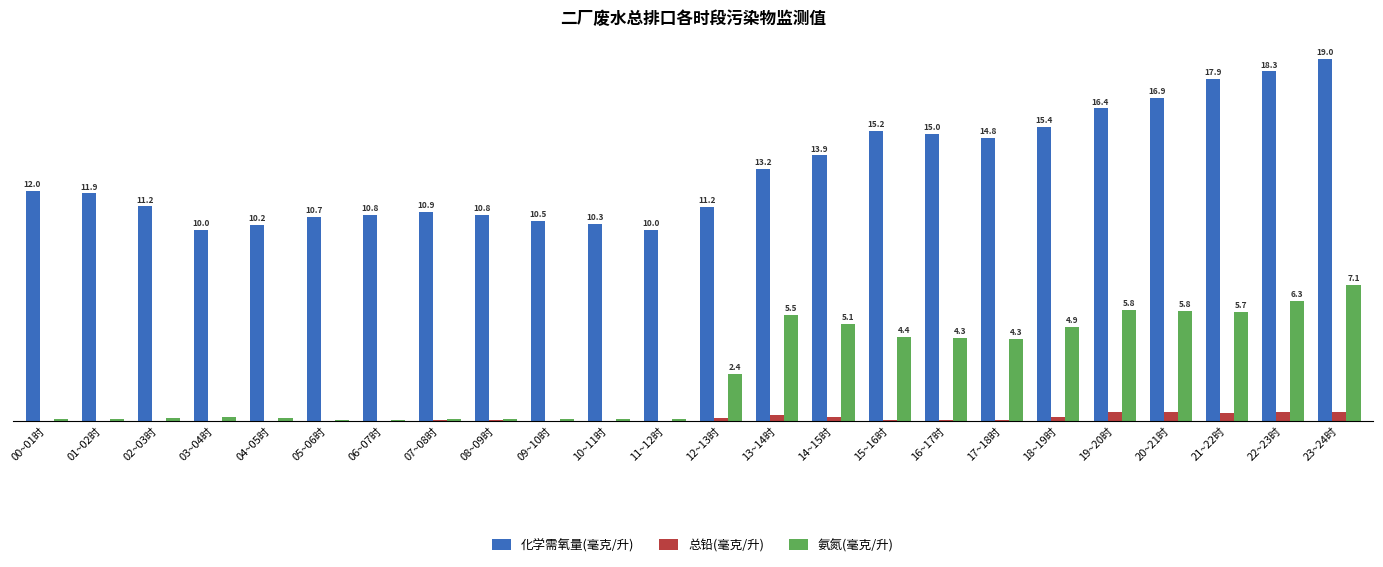

Which category has the highest value across all series?

23~24时